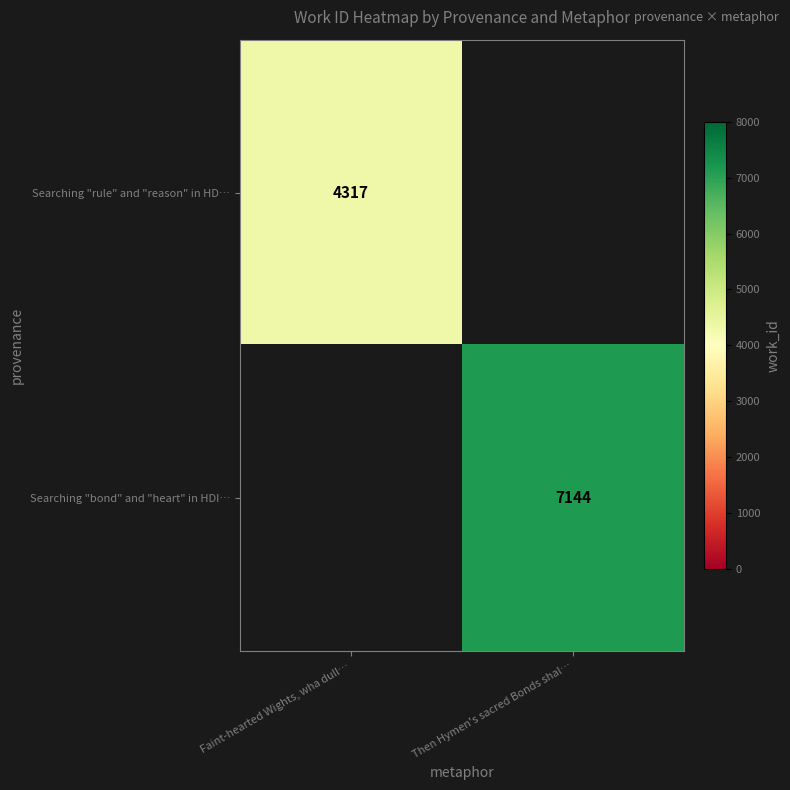

True or false: Searching "rule" and "reason" in HD… has a value of 4317 at Faint-hearted Wights, wha dull….

True